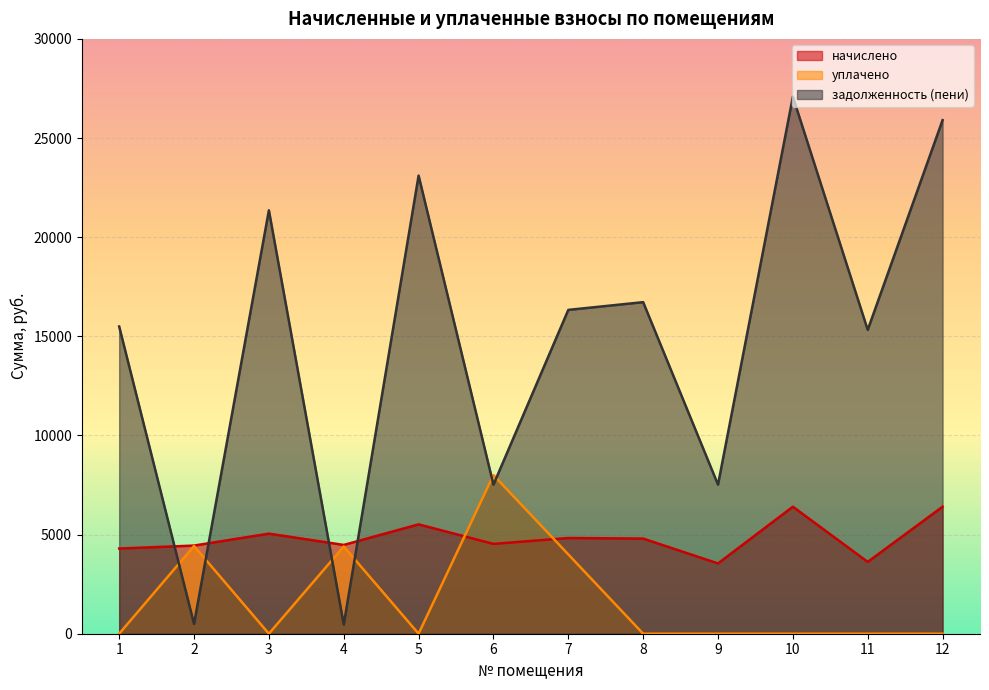

True or false: задолженность (пени) and начислено intersect in this chart.

True